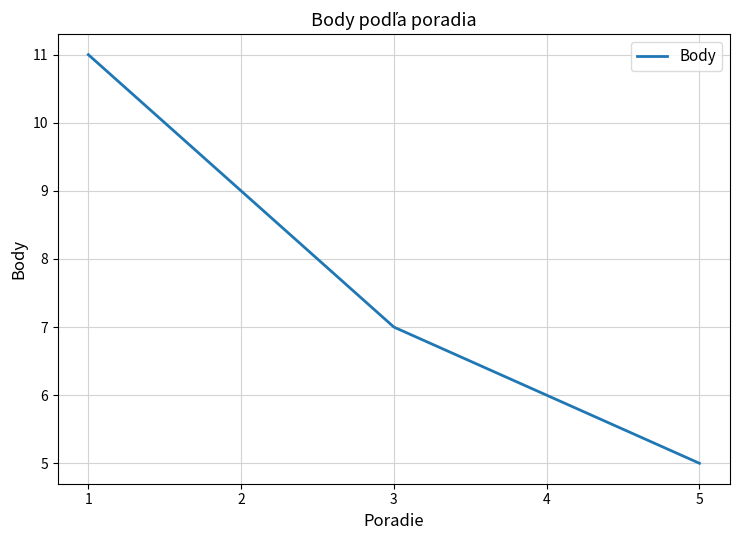

Reading right to left, transcribe all the data shown in this chart.

5	6	7	9	11